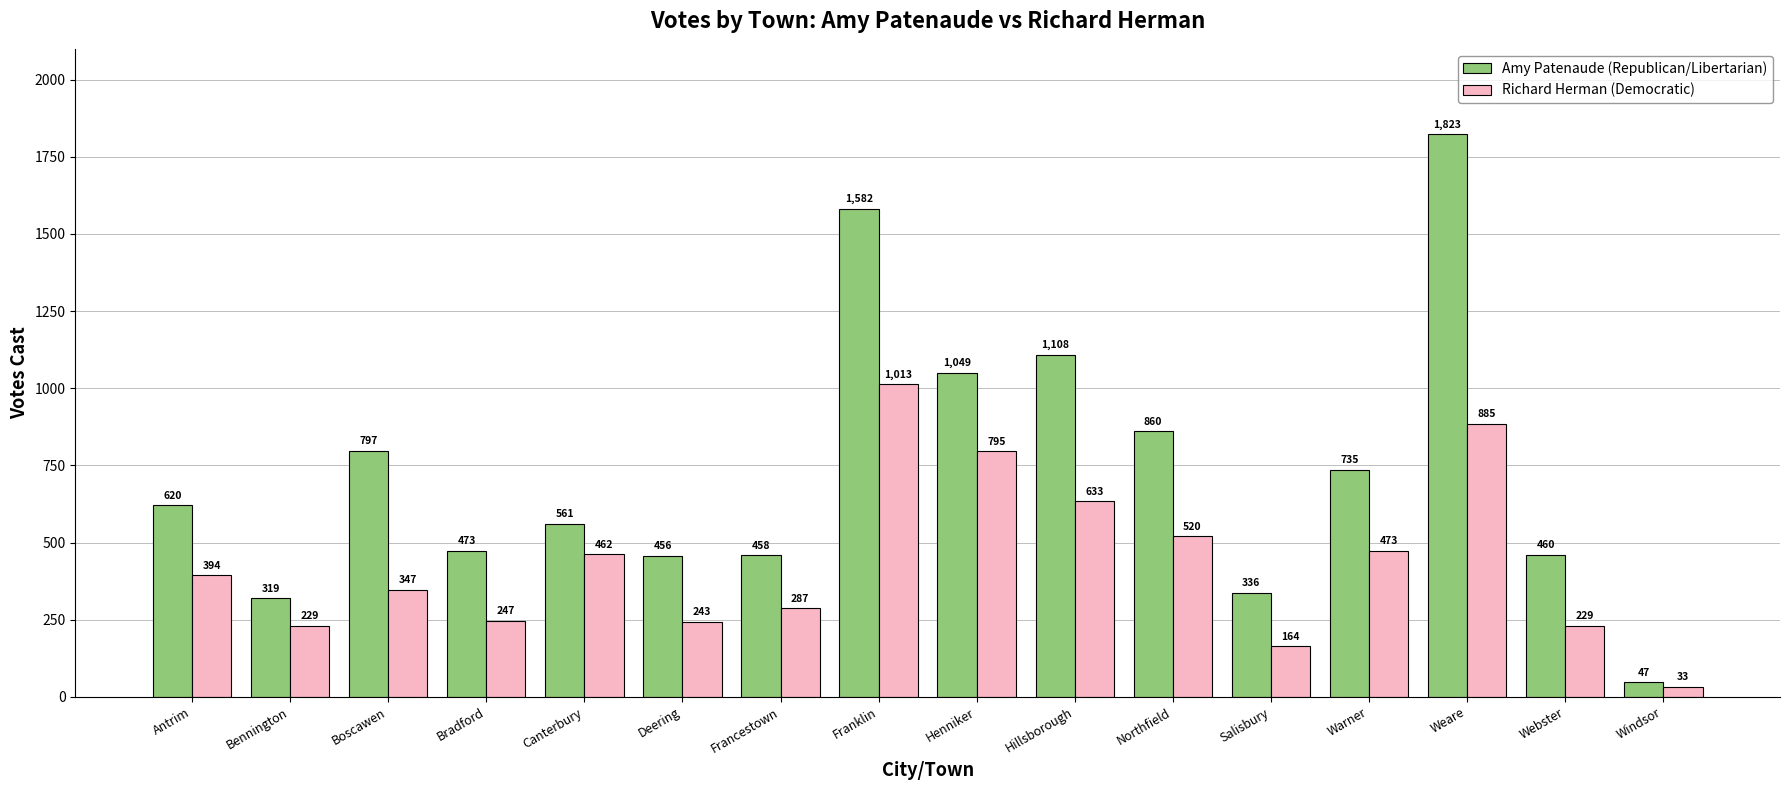

Read the Richard Herman (Democratic) value at Boscawen, to the nearest 100.

300